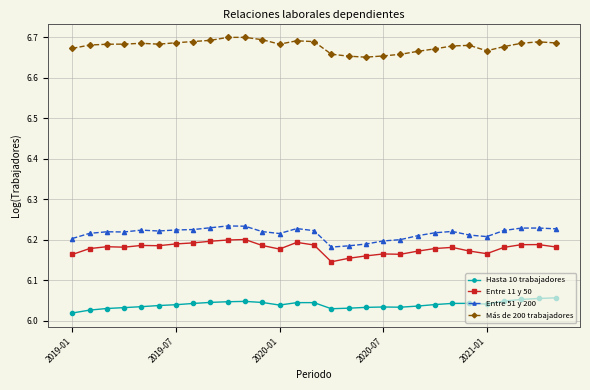

How many Hasta 10 trabajadores values are between 6 and 7?

29